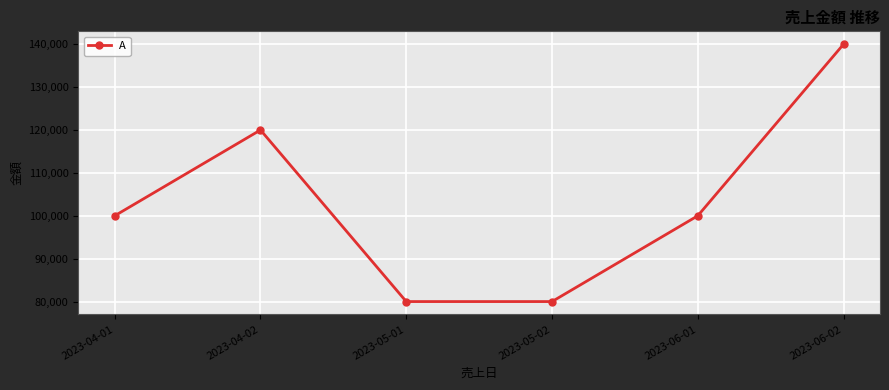

How many values are between 80000 and 120000?

5